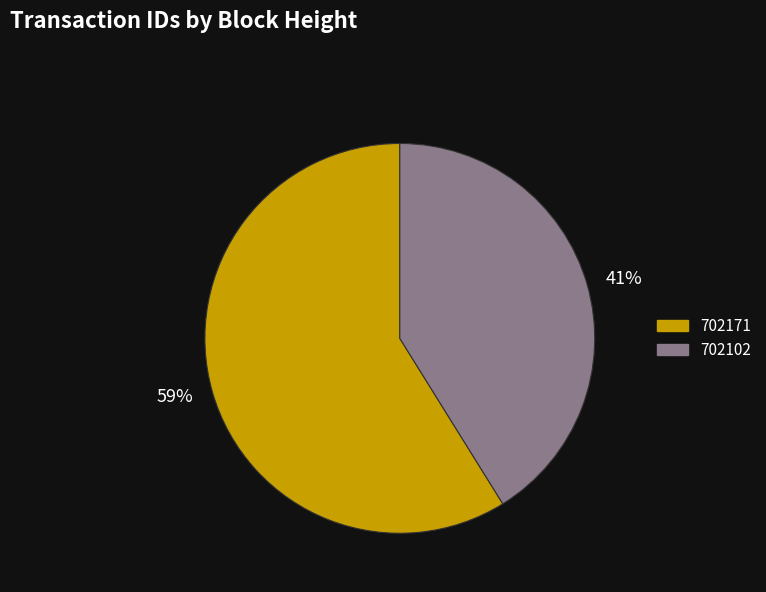

To the nearest percent, what is the difference between the largest and smallest slice percentages?

18%